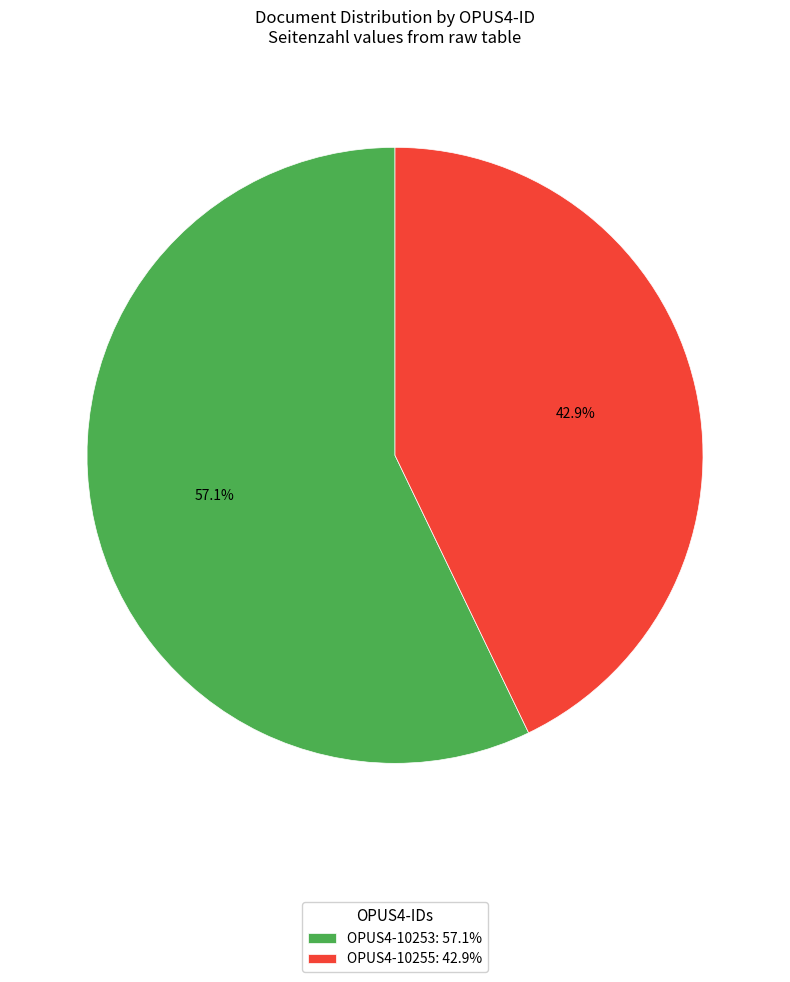

Combined, what portion of the pie is OPUS4-10255 and OPUS4-10253?

100.0%